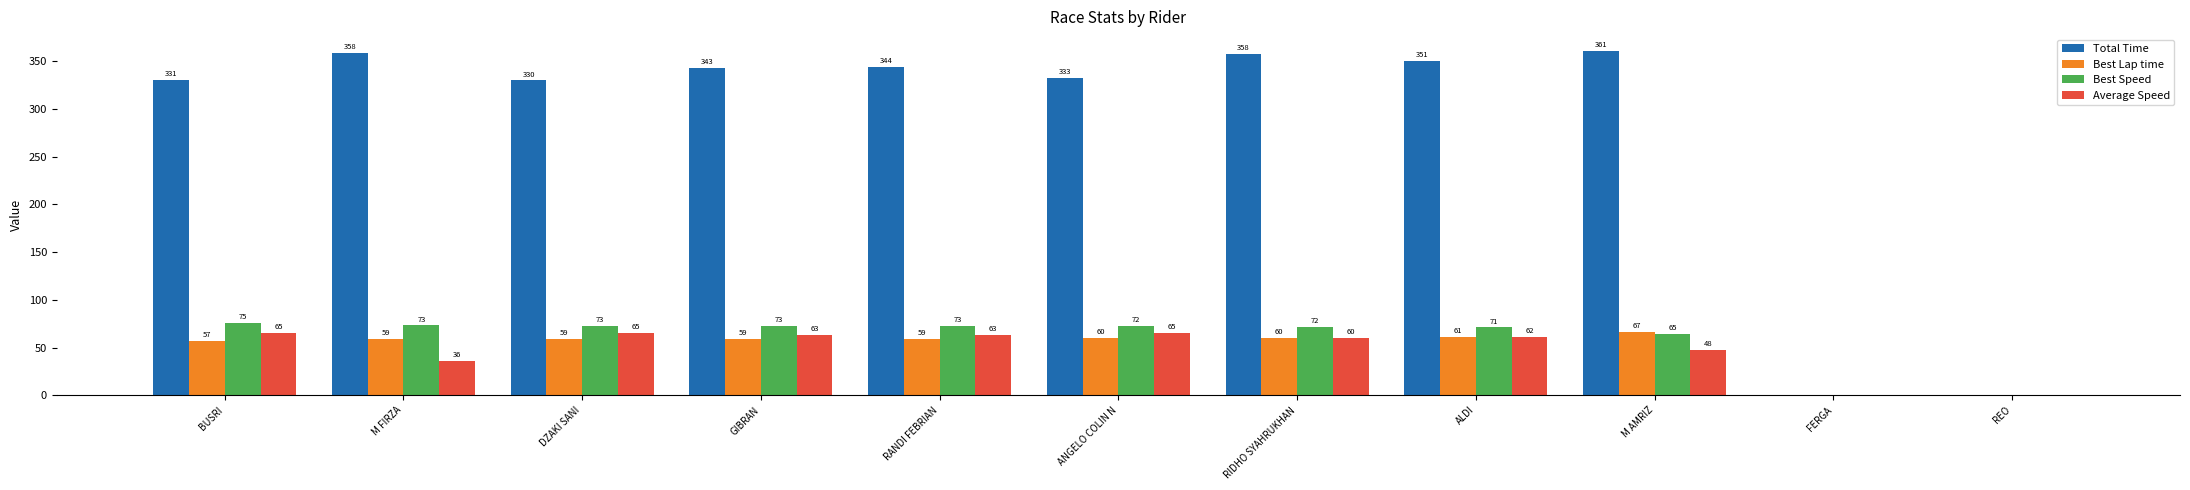

What are all the series names shown in the legend?

Total Time, Best Lap time, Best Speed, Average Speed